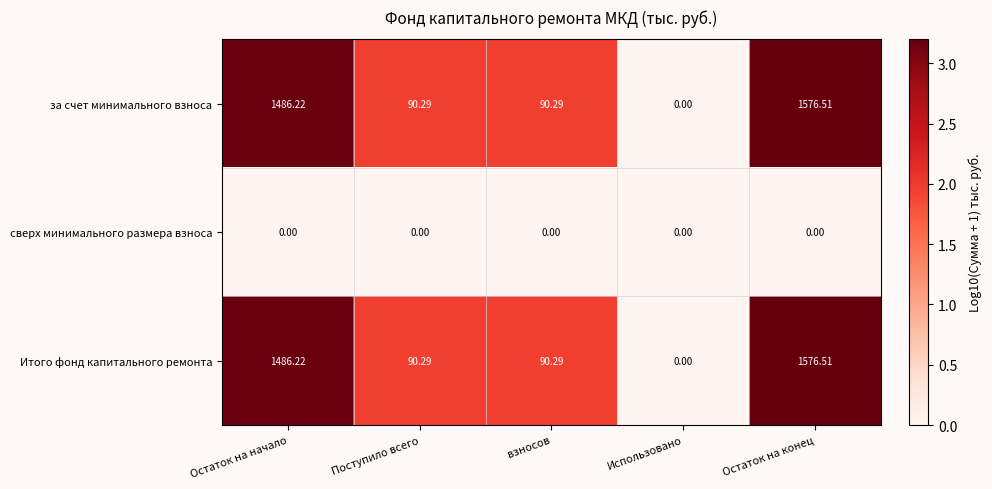

What is the difference between the highest and lowest values at взносов?

90.3